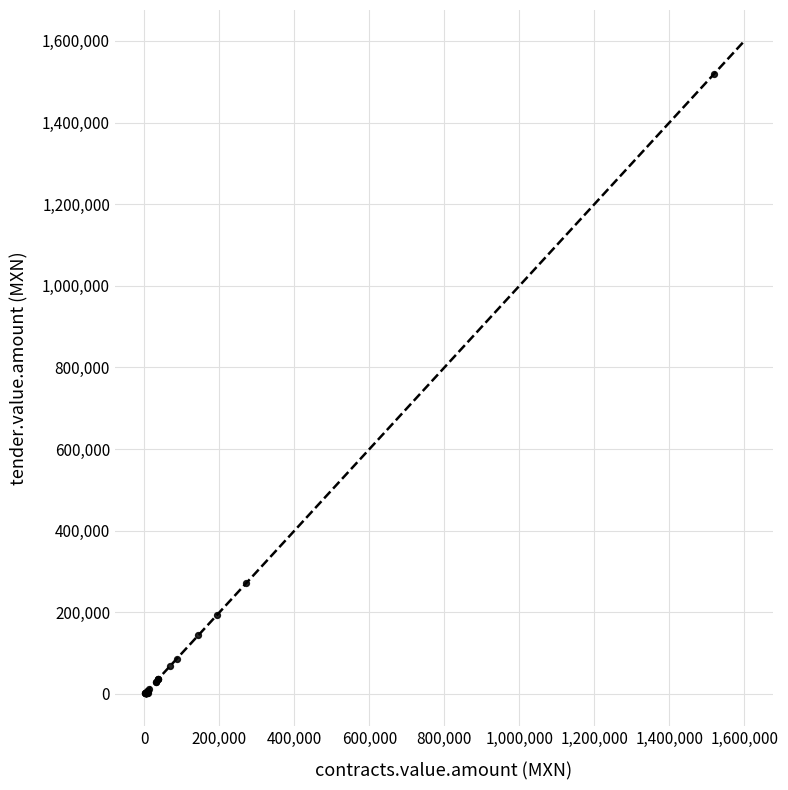

What Y value in the scatter plot is closest to 760644?

271068.8